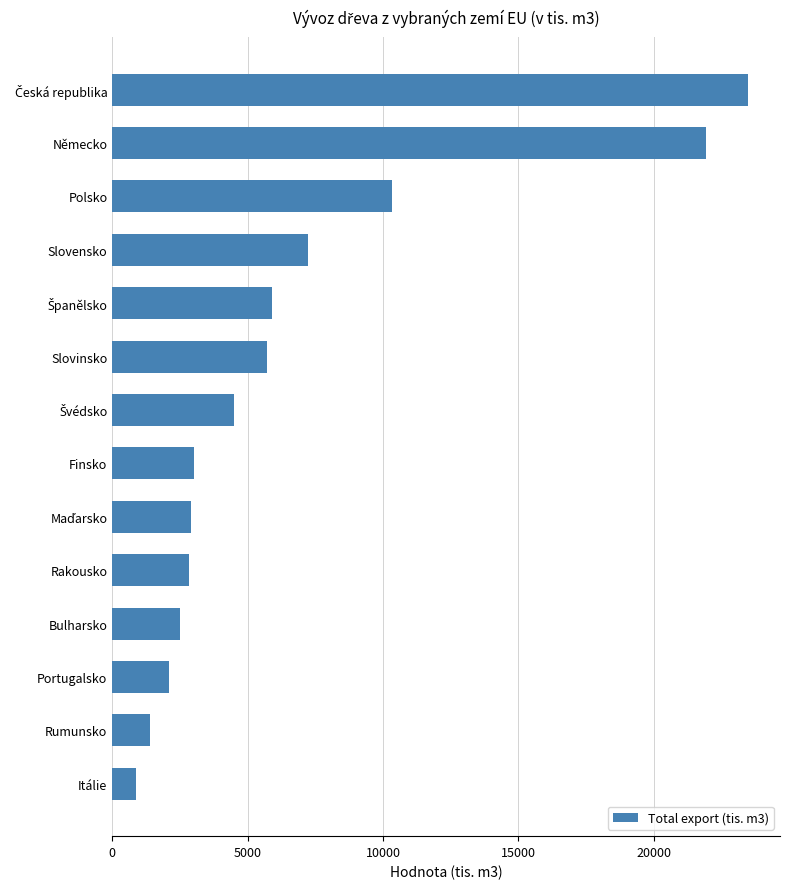

What is the average value?

6768.2